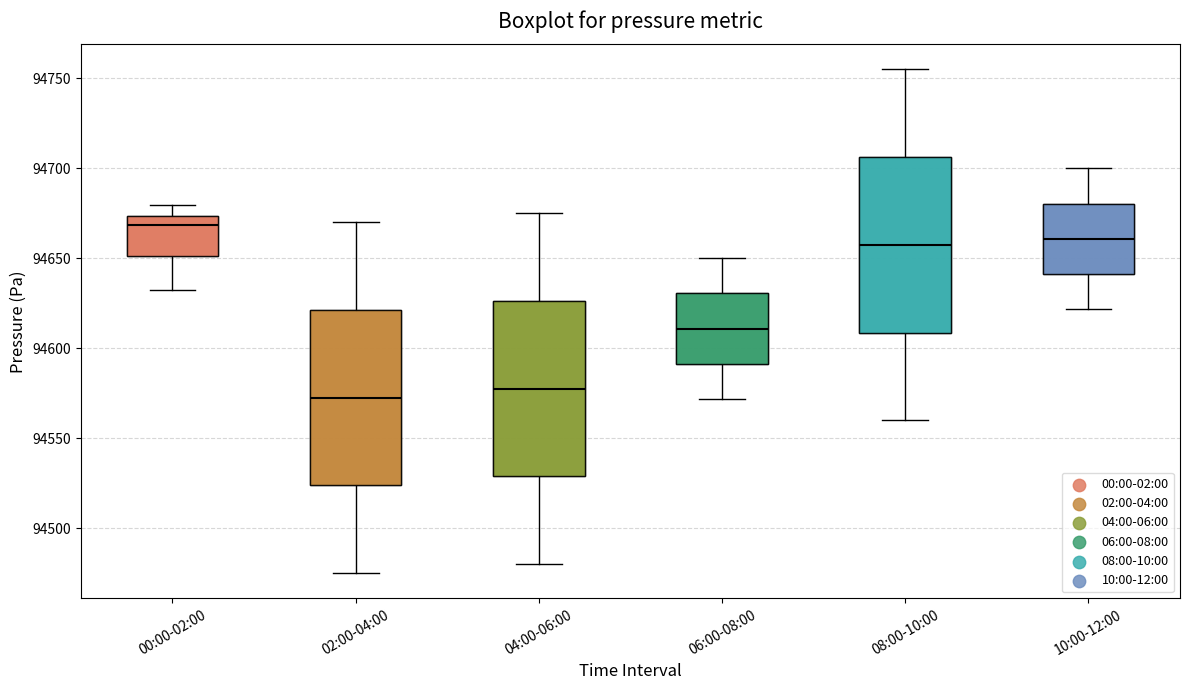

Where is the lower edge of the box for 00:00-02:00 on the y-axis? The values are not printed on the chart, so give them approximately, as read against the axis.

94650